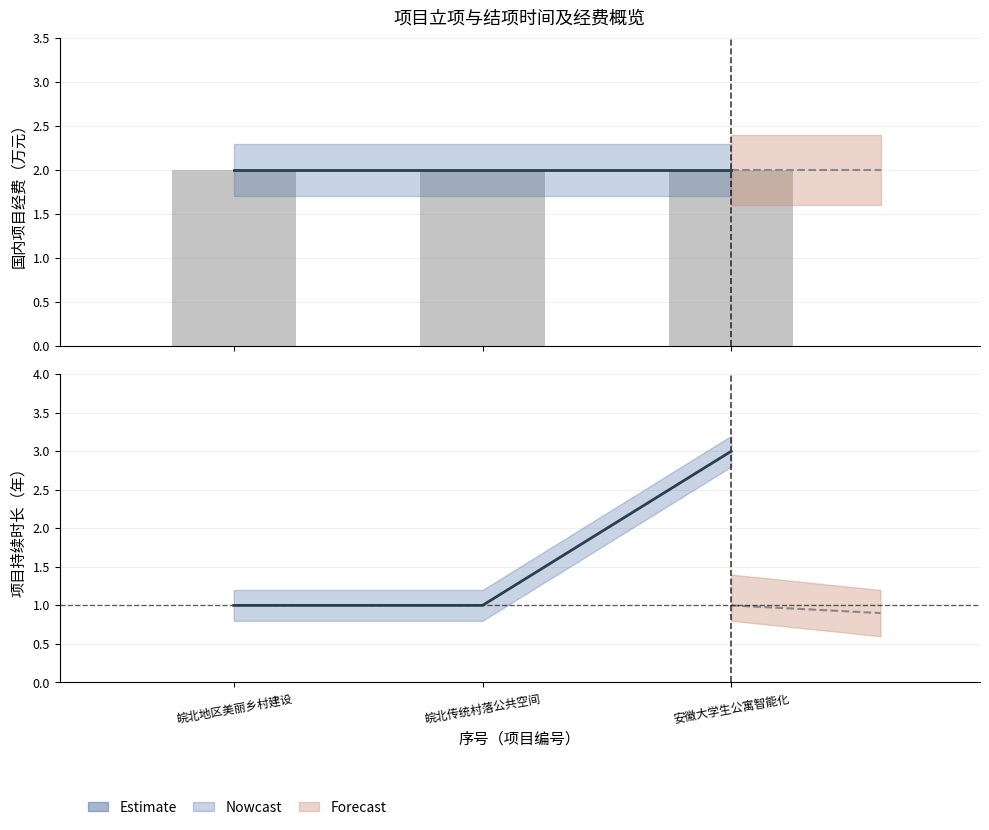

Rank the categories by value from highest to lowest.

安徽大学生公寓智能化, 皖北地区美丽乡村建设, 皖北传统村落公共空间